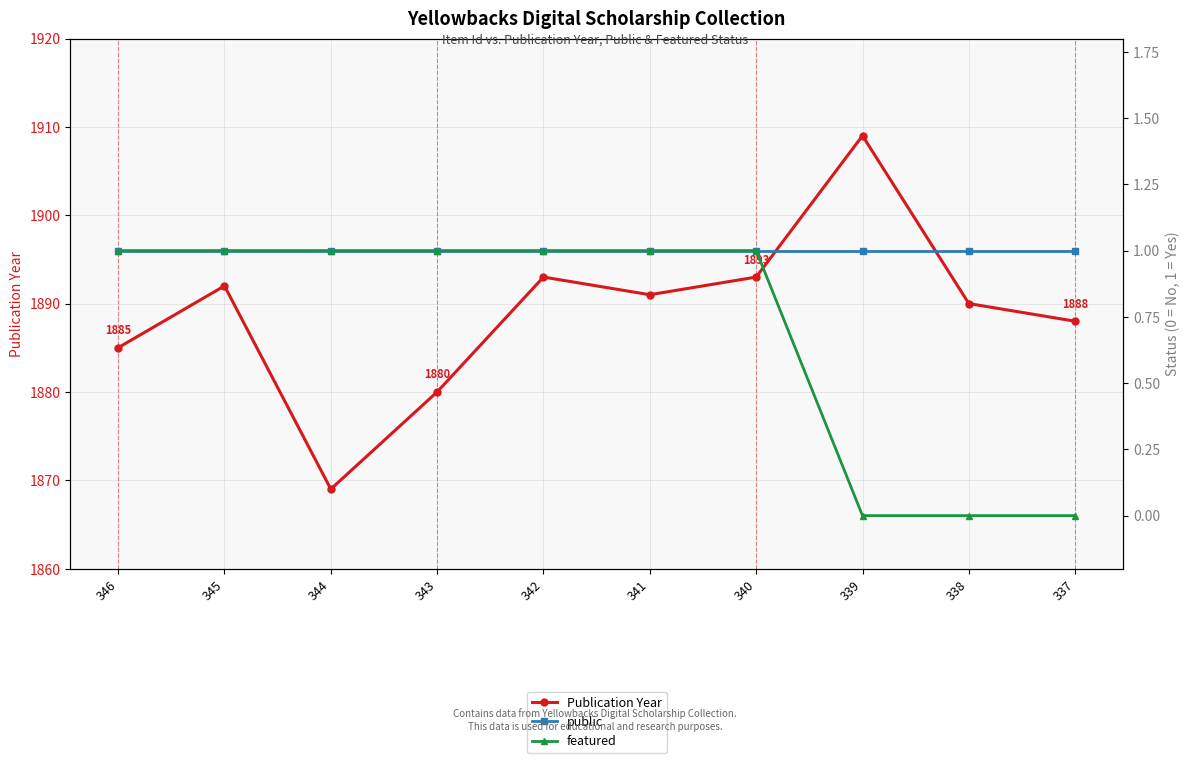

Which has a higher value, 337 or 343?

337